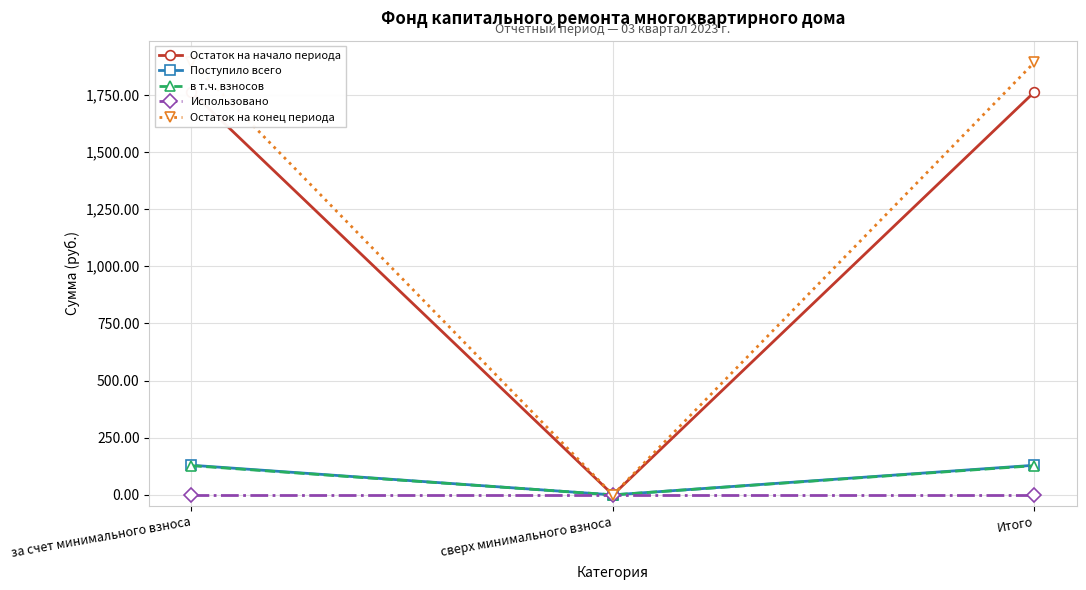

Which has a higher value, сверх минимального взноса or за счет минимального взноса?

за счет минимального взноса